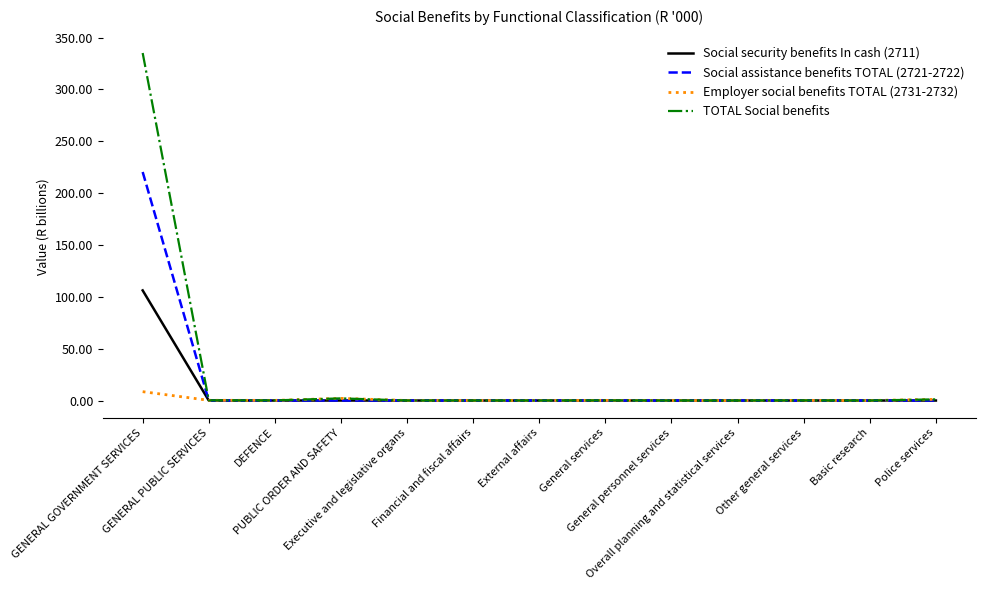

Which series has the largest range (max minus min)?

TOTAL Social benefits